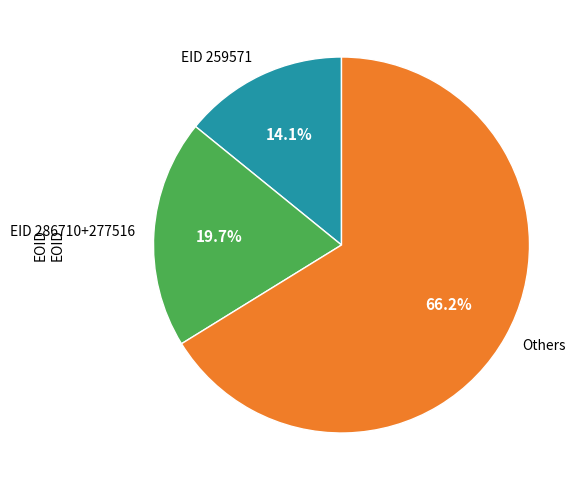

Which slice is the smallest?

EID 259571